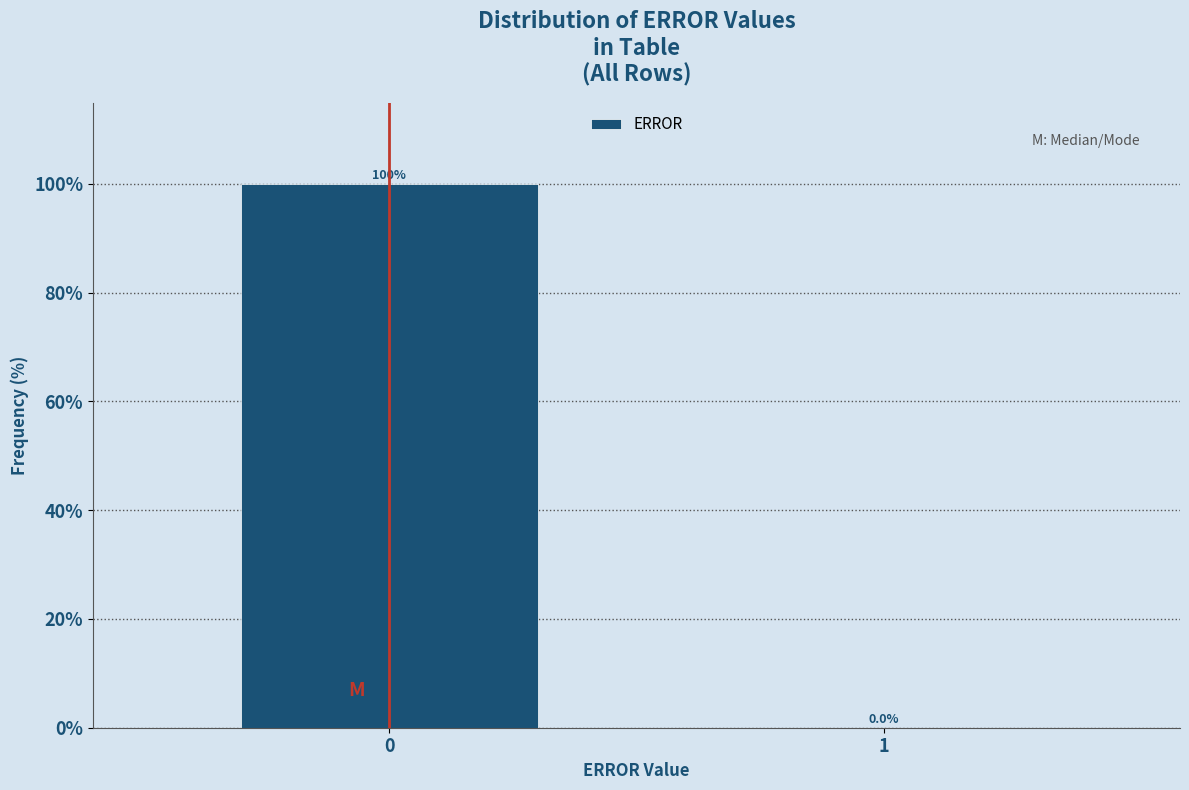

What is the change in value from 0 to 1?

-100.0